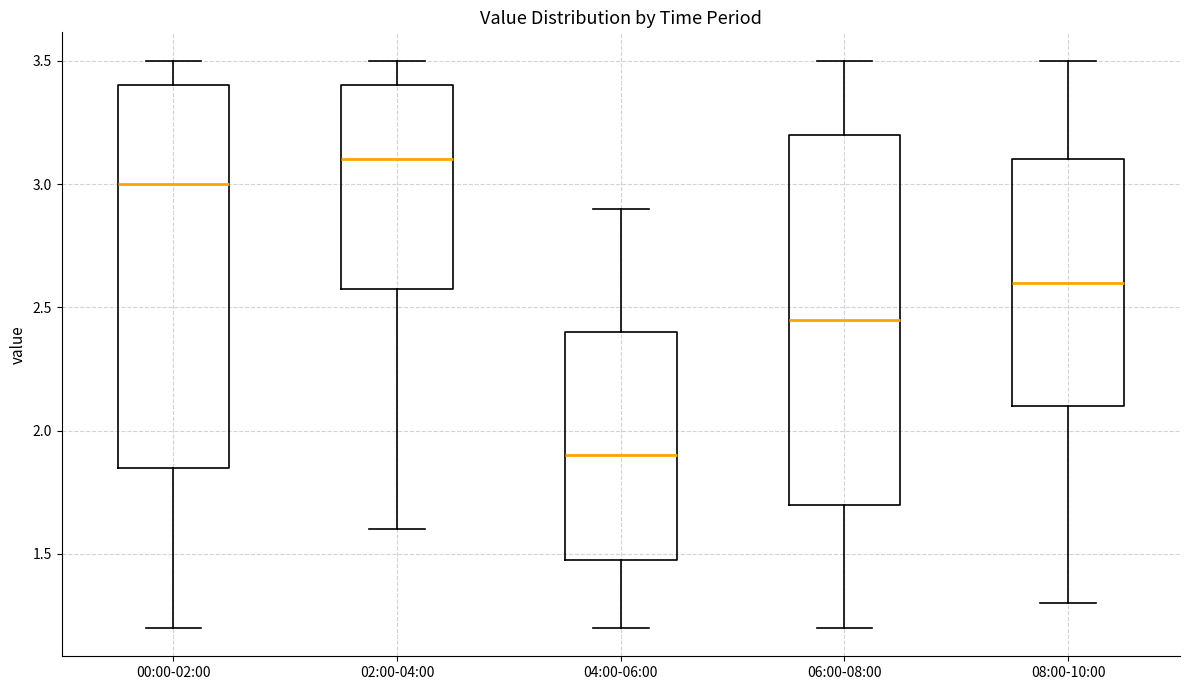

Reading left to right, transcribe this box plot: for each box, give where its median line is, the range the box spans, and where its two whiskers end, as read against the y-axis. The values are not printed on the chart, so give them approximately, as read against the axis.

00:00-02:00: median 3.00, box 1.85 to 3.40, whiskers 1.20 to 3.50
02:00-04:00: median 3.10, box 2.60 to 3.40, whiskers 1.60 to 3.50
04:00-06:00: median 1.90, box 1.50 to 2.40, whiskers 1.20 to 2.90
06:00-08:00: median 2.45, box 1.70 to 3.20, whiskers 1.20 to 3.50
08:00-10:00: median 2.60, box 2.10 to 3.10, whiskers 1.30 to 3.50